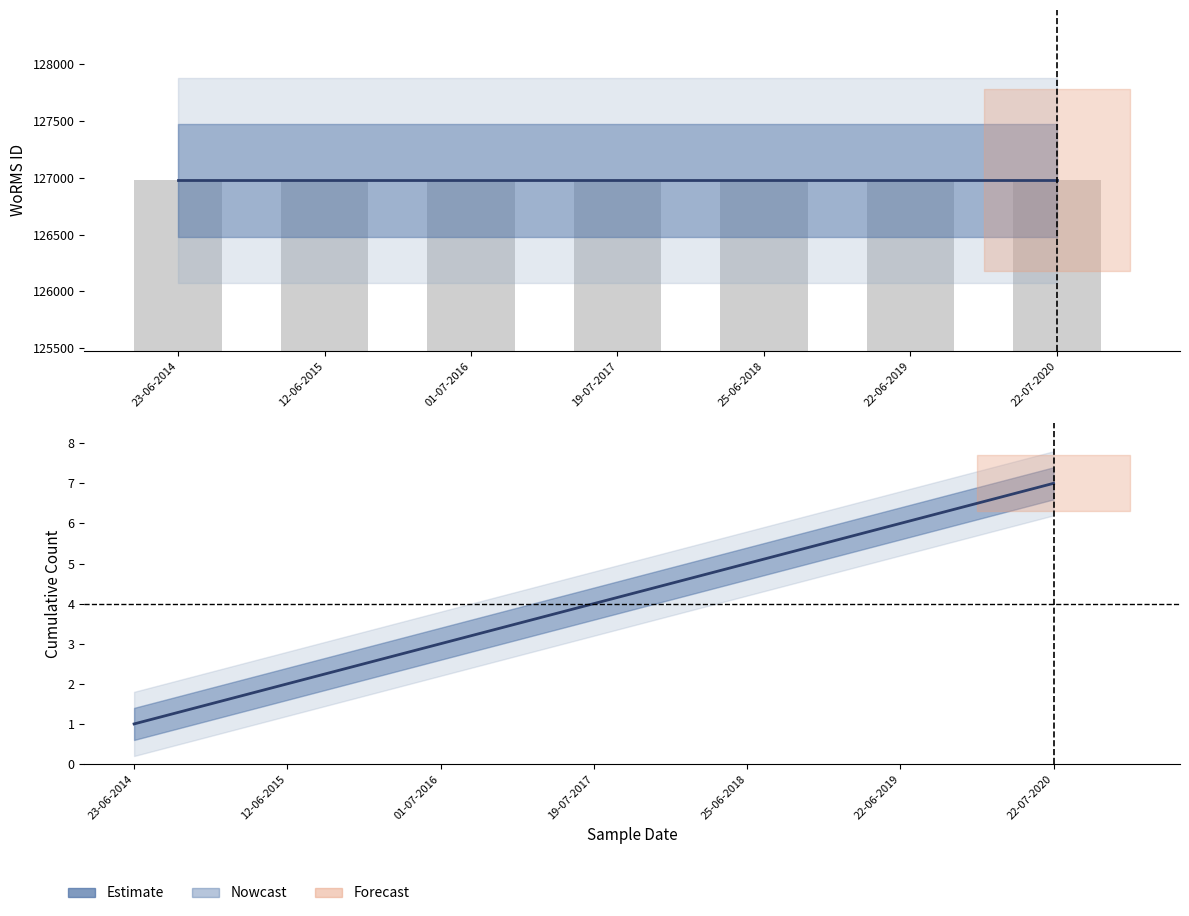

Which series has the largest range (max minus min)?

Estimate